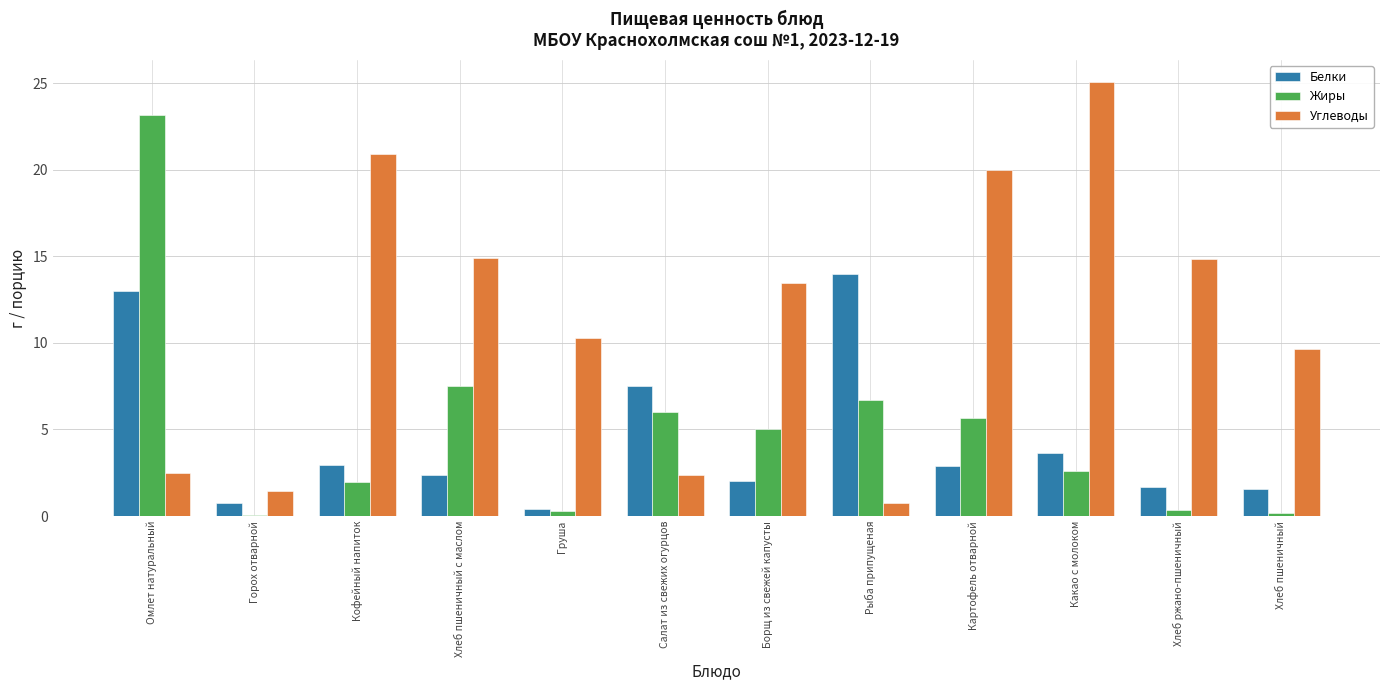

What is the value of the Углеводы bar at the 4th from the left?

14.9